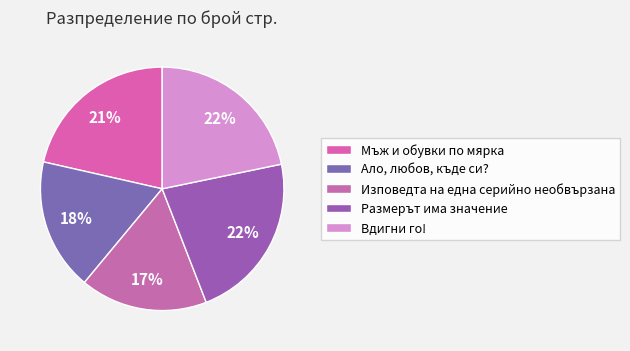

To the nearest percent, what percentage of the pie is Размерът има значение?

22%